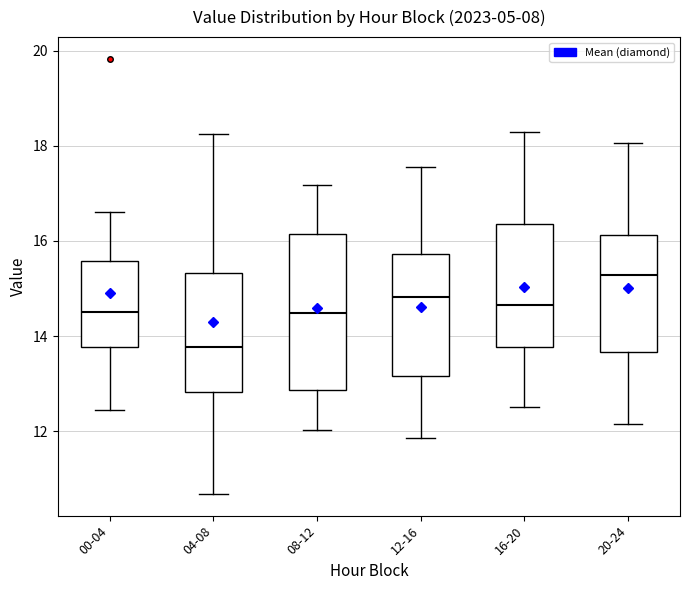

Where does the median line of the box for 12-16 sit on the y-axis? The values are not printed on the chart, so give them approximately, as read against the axis.

14.8